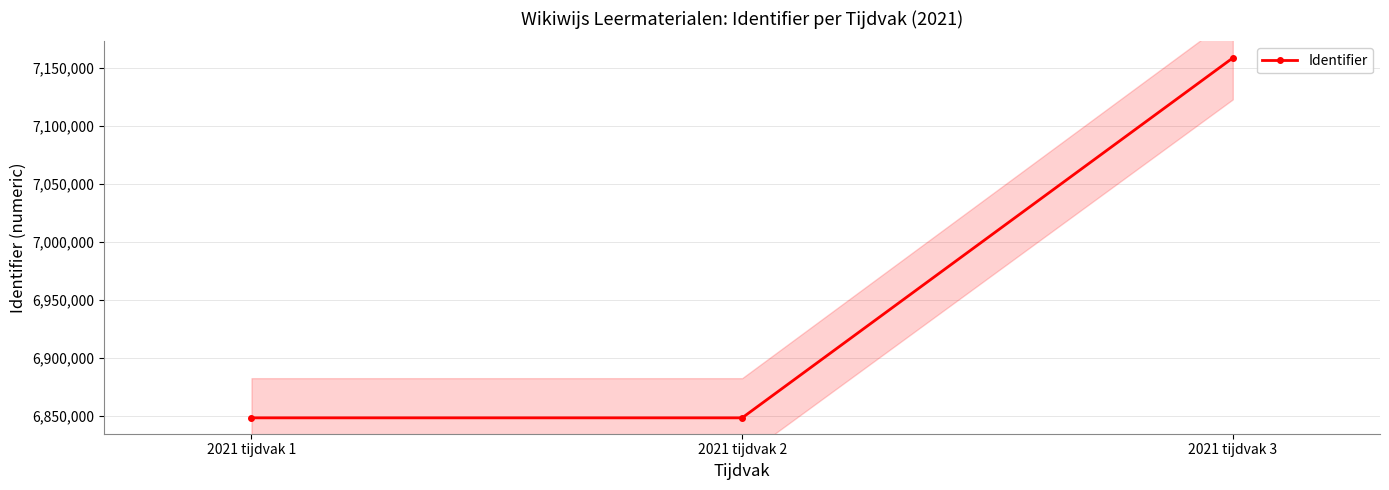

List the labels in order of value, smallest first.

2021 tijdvak 1, 2021 tijdvak 2, 2021 tijdvak 3